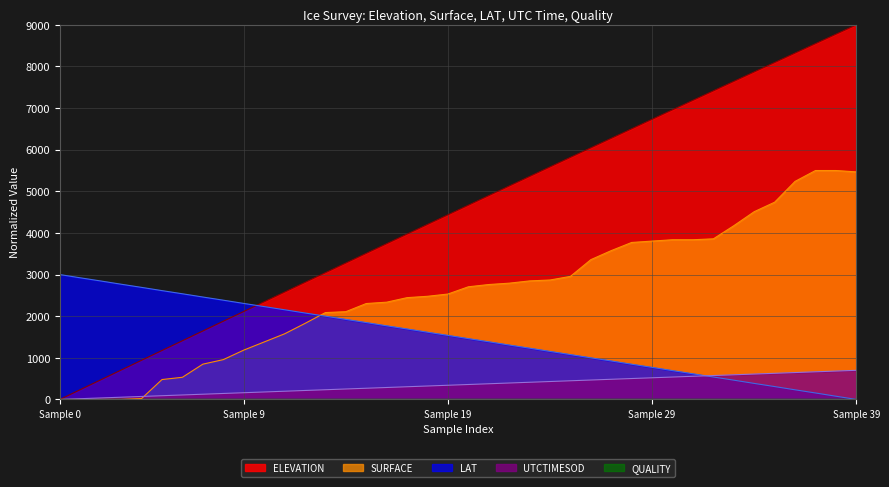

At which label does SURFACE reach its minimum?

Sample 0